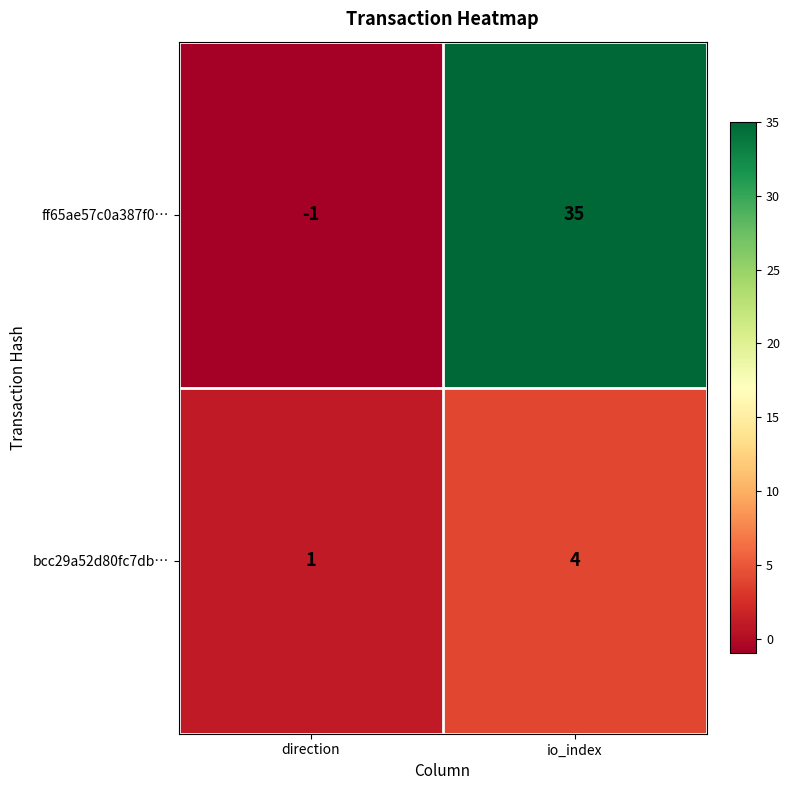

True or false: bcc29a52d80fc7db… has a value of 4 at io_index.

True